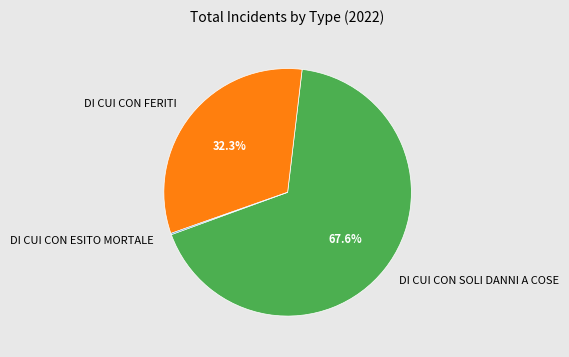

To the nearest percent, what percentage of the pie is DI CUI CON FERITI?

32%